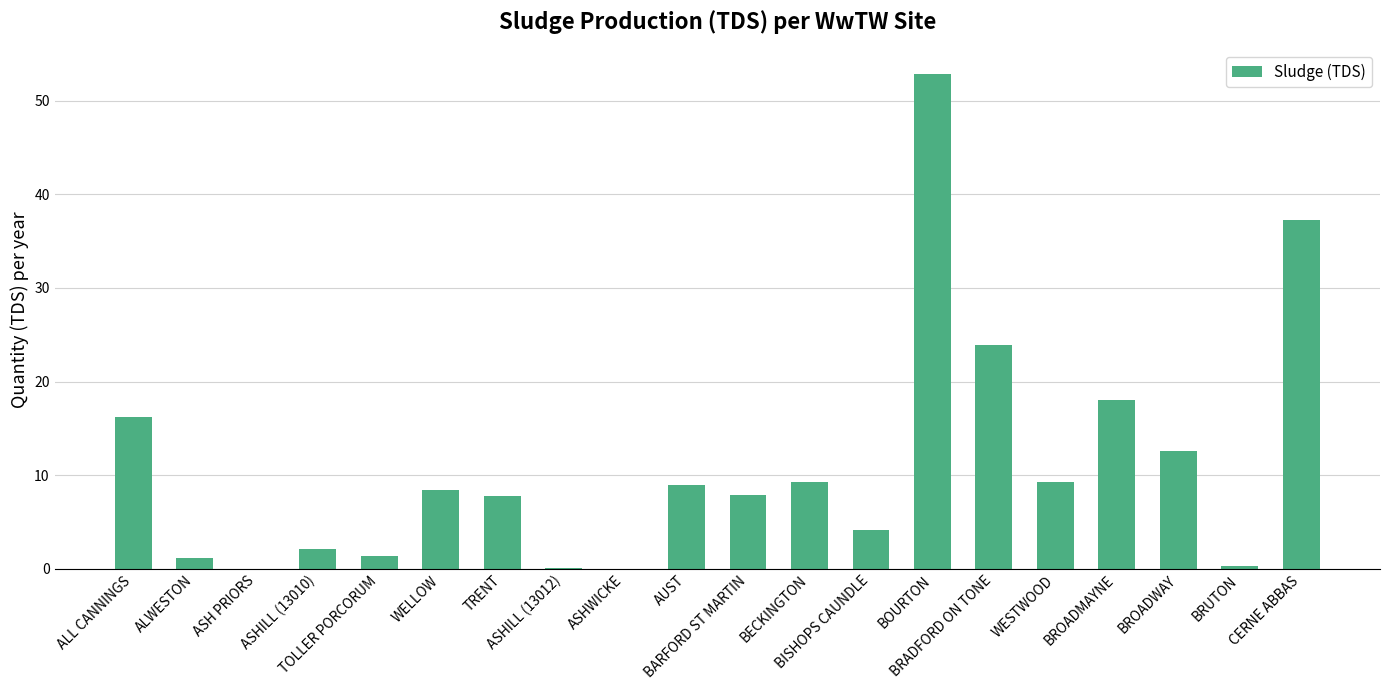

The value at AUST is 9.0. True or false?

True